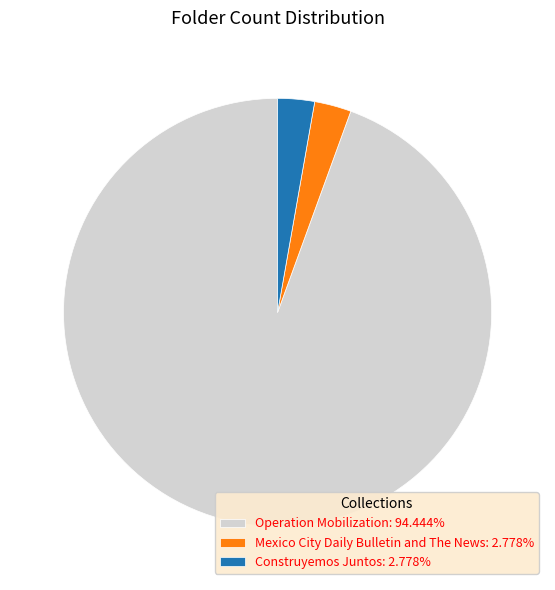

Do Mexico City Daily Bulletin and The News: 2.778% and Operation Mobilization: 94.444% together represent more than half of the pie?

Yes